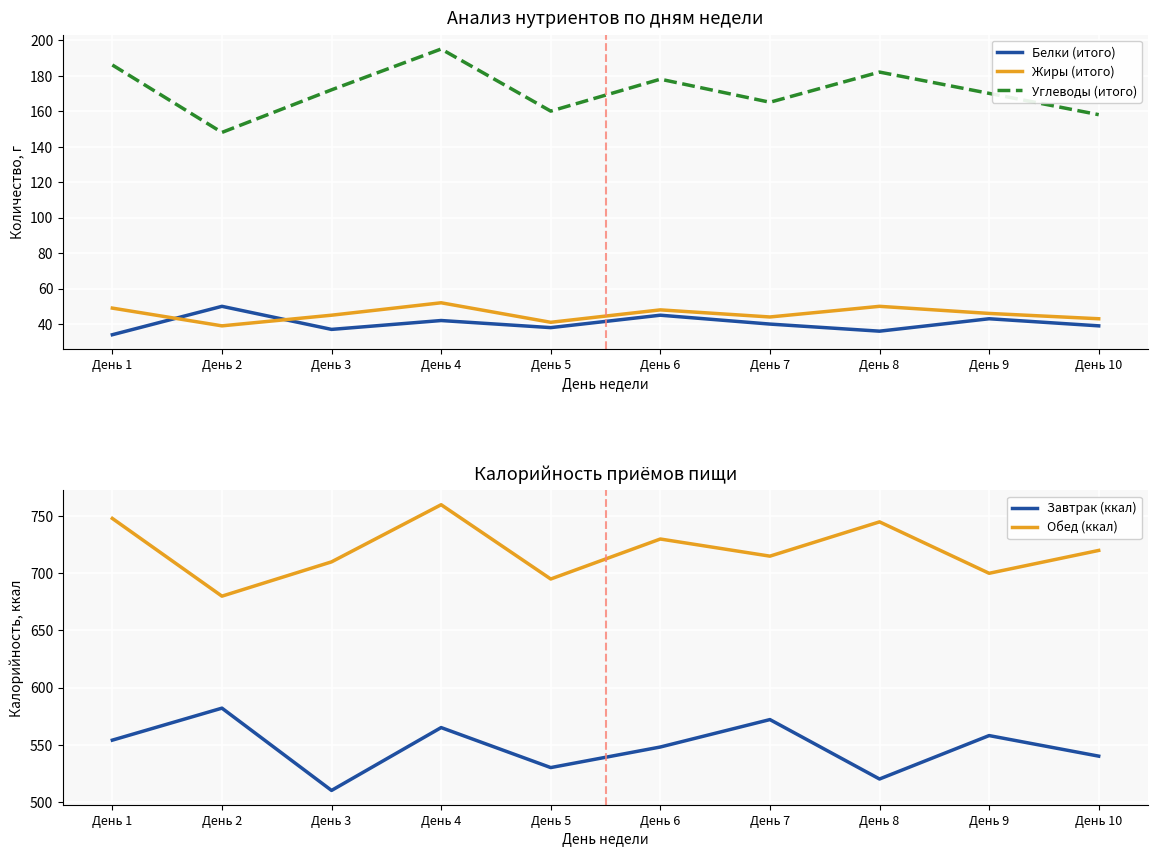

Is the value of Завтрак (ккал) at День 10 greater than the value of Белки (итого) at День 6?

Yes